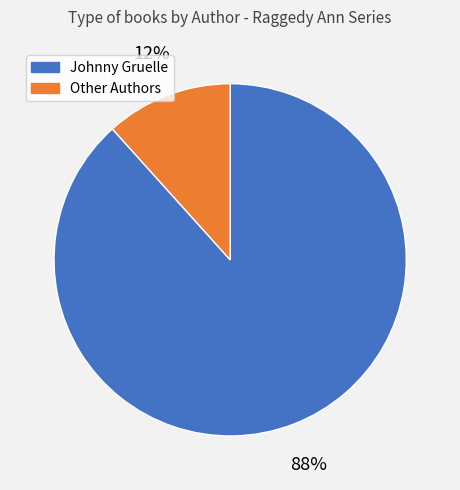

How many segments does this pie chart have?

2